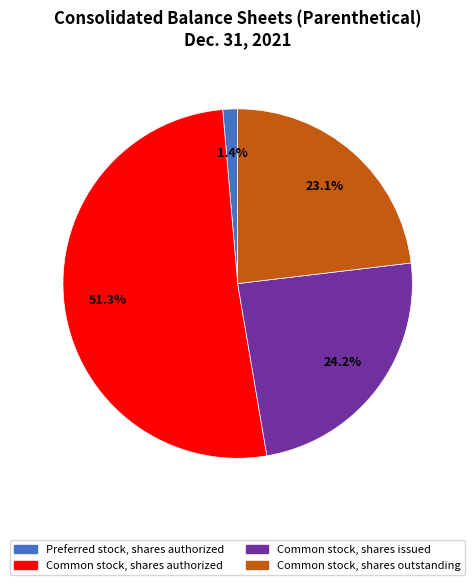

Is there any slice that represents more than half of the pie?

Yes